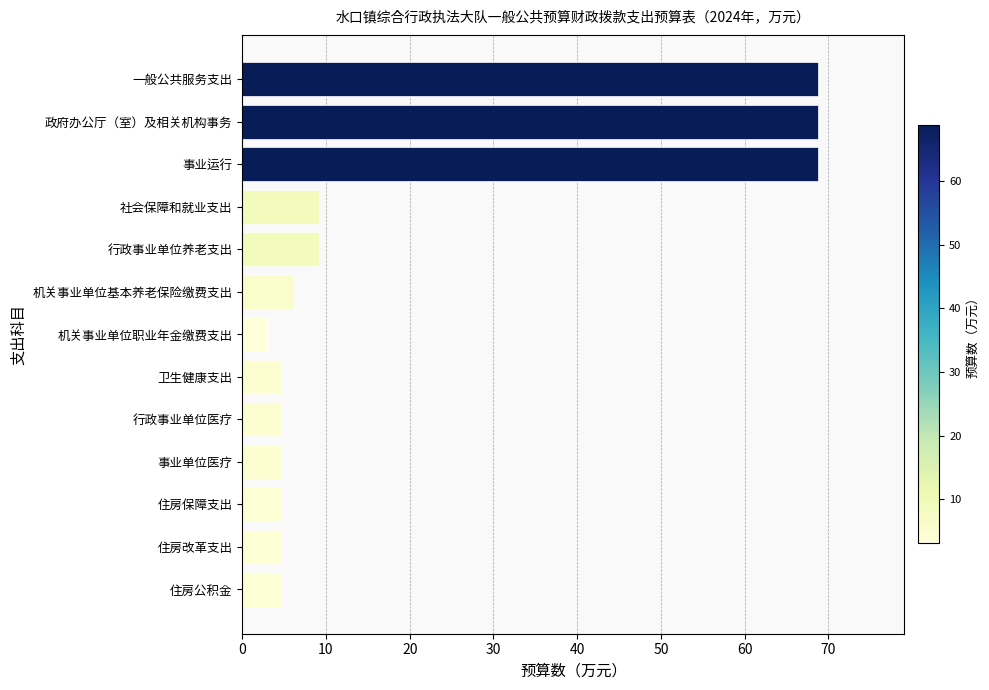

What position from the bottom is 机关事业单位职业年金缴费支出?

7